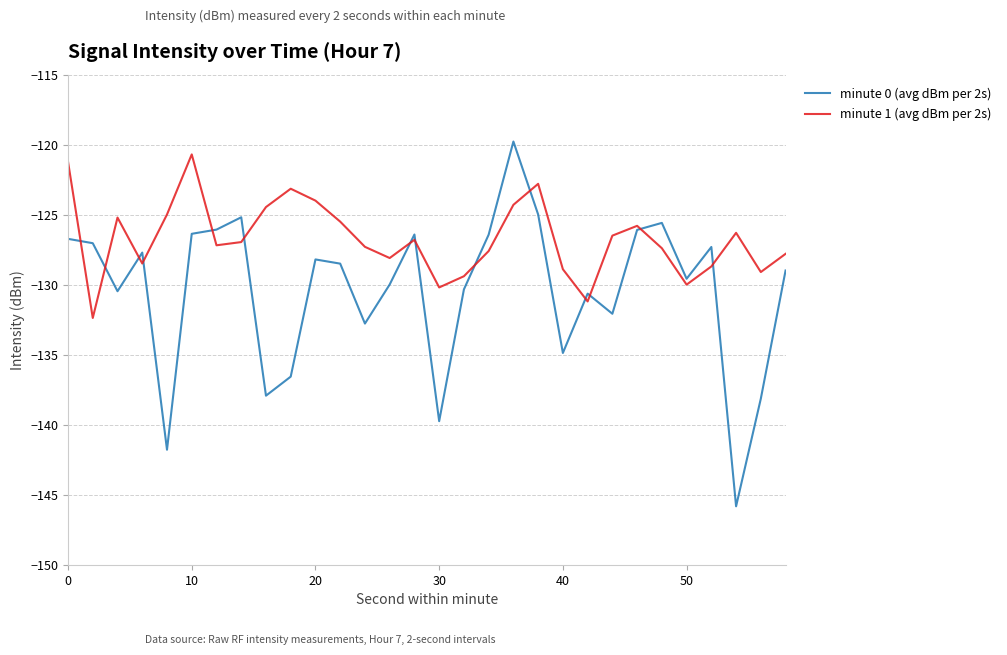

Which series has the largest total across all categories?

minute 1 (avg dBm per 2s)